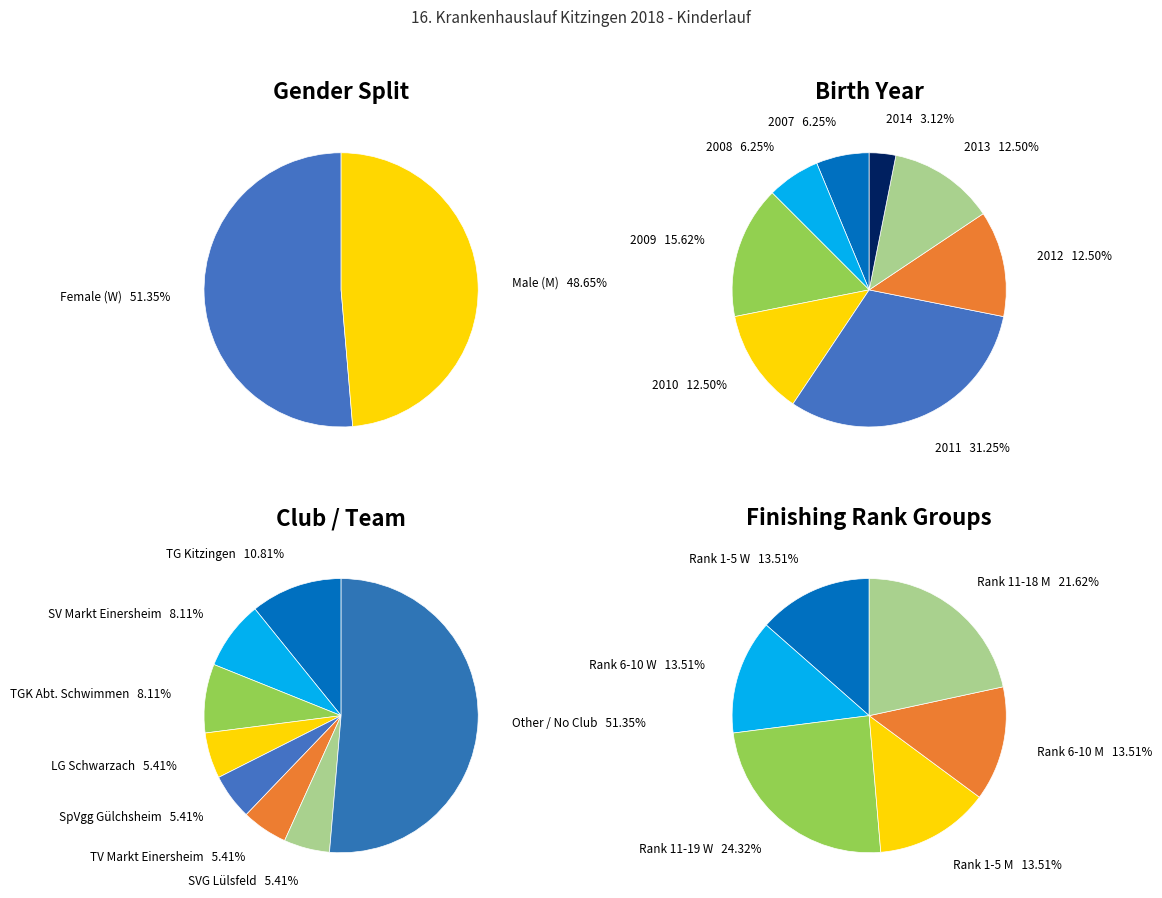

Does W account for over 50% of the chart?

Yes